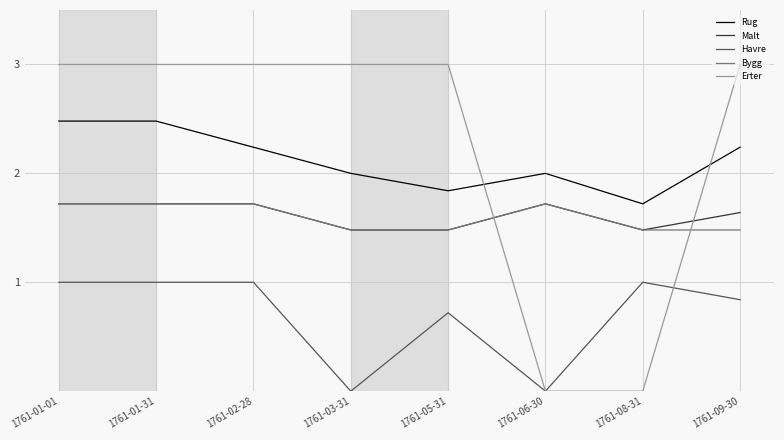

Which series has the widest spread of values?

Erter